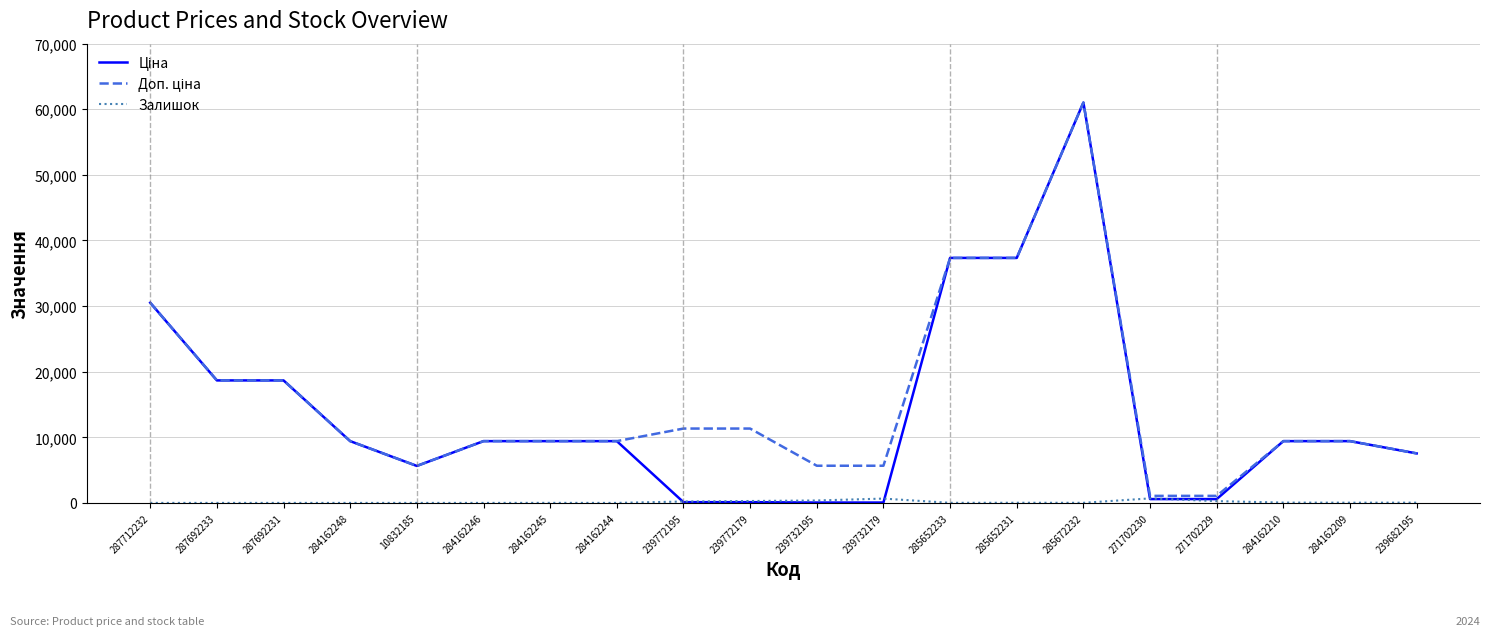

At which category is the sum across all series the highest?

285672232